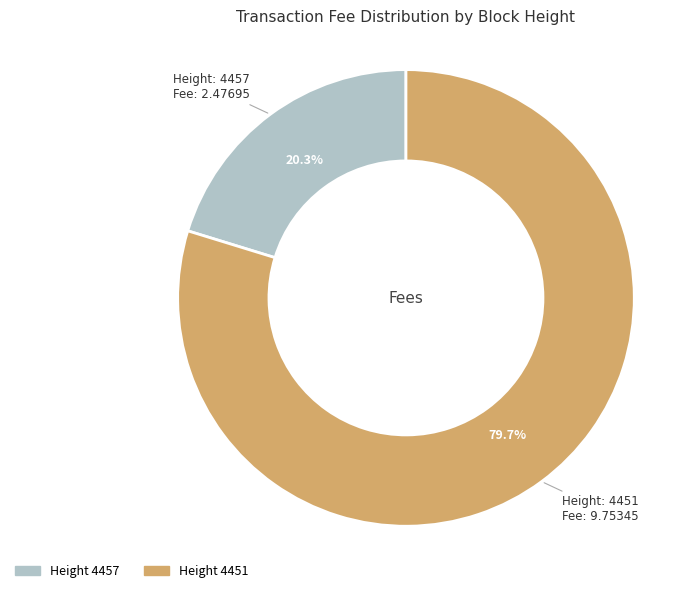

Is there a majority slice in this chart?

Yes